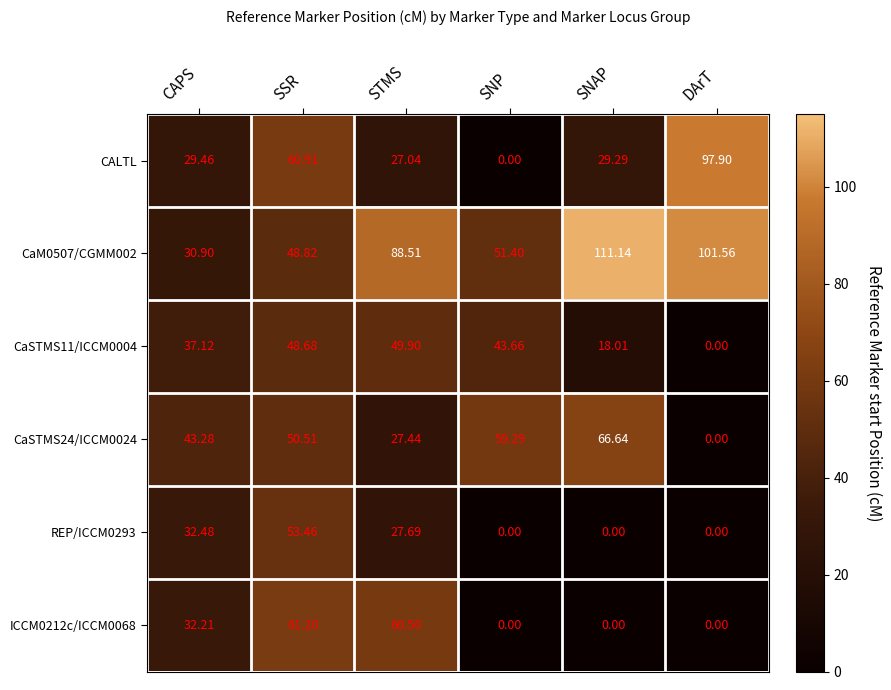

Which category has the highest value in the CaM0507/CGMM002 series?

SNAP